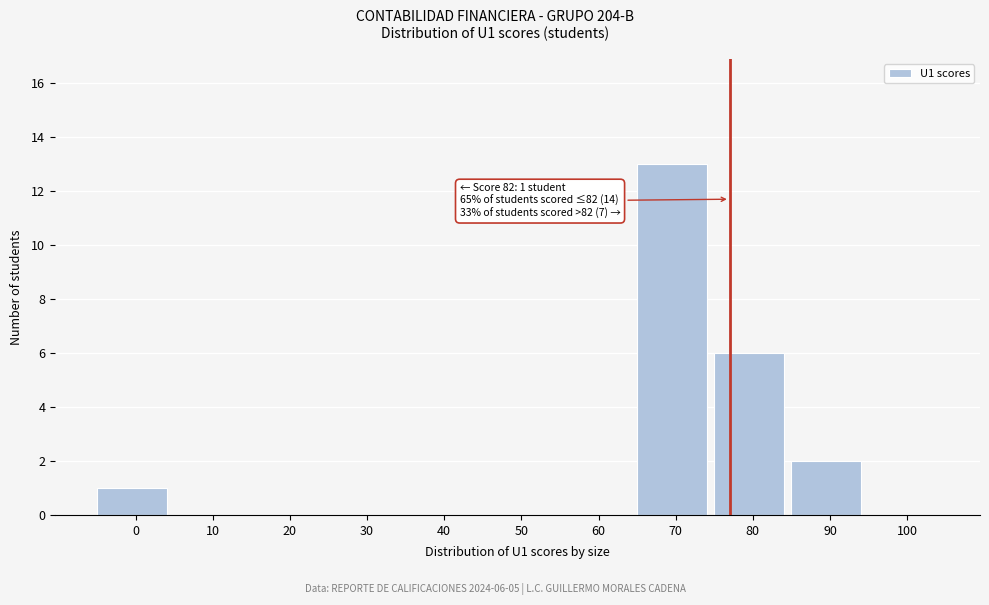

Reading left to right, extract all data points from this chart.

0=1	10=0	20=0	30=0	40=0	50=0	60=0	70=13	80=6	90=2	100=0